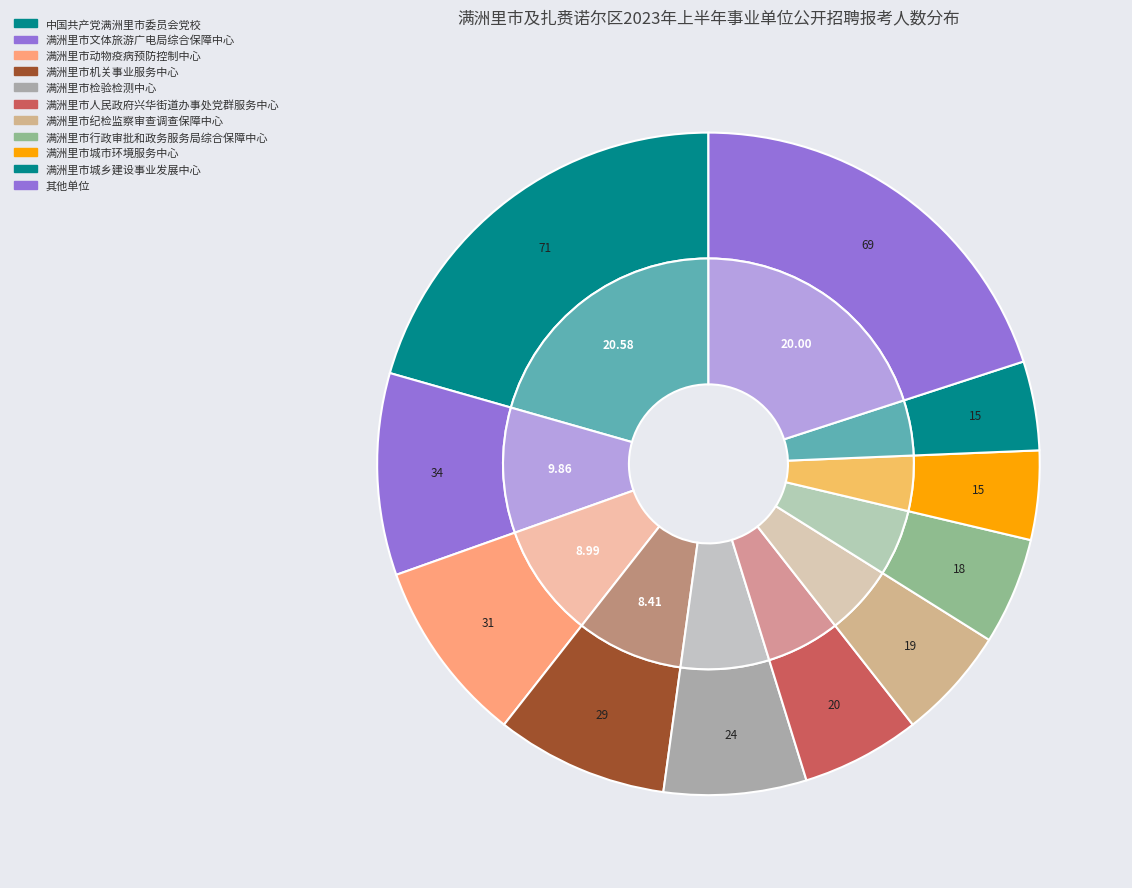

Is the sum of 满洲里市文体旅游广电局综合保障中心 and 满洲里市纪检监察审查调查保障中心 greater than half?

No